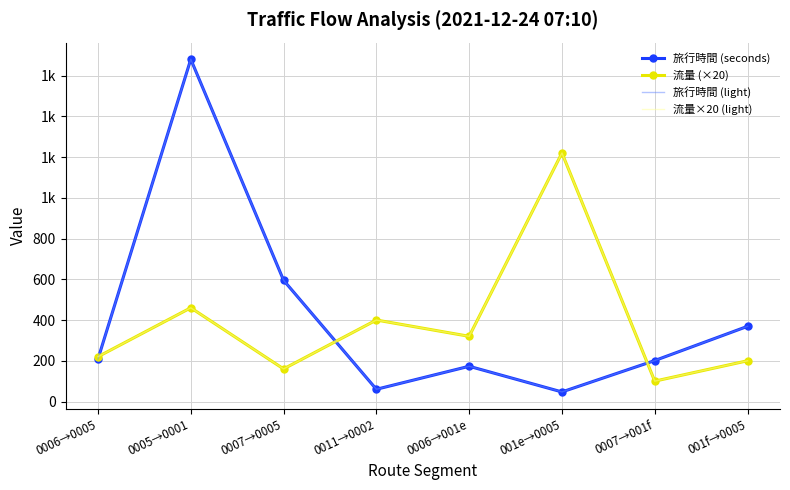

Where is 流量×20 (light) nearest to the value 660?

0005→0001